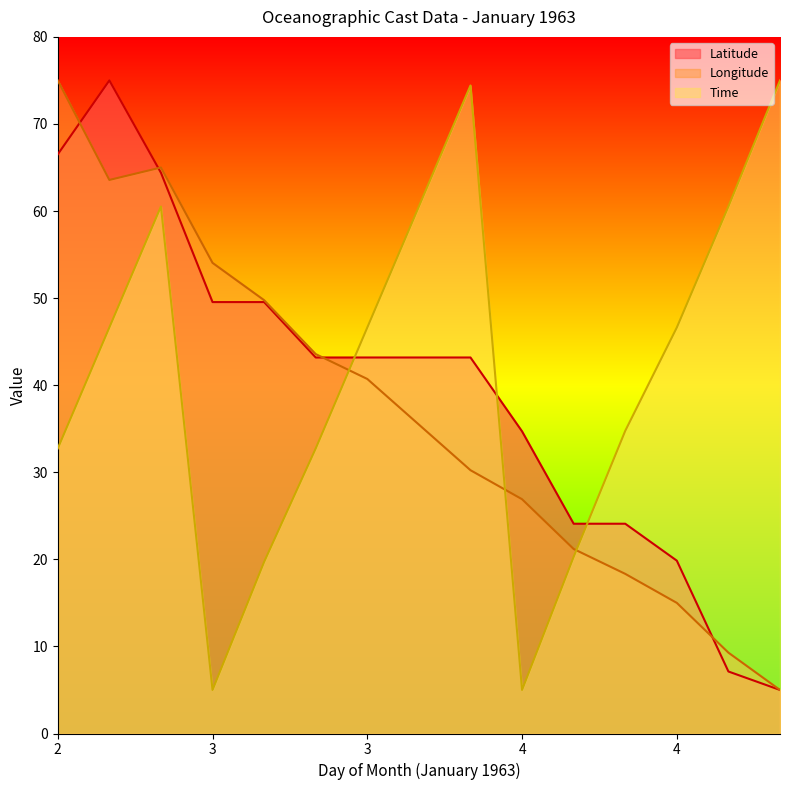

List the series in order of their overall mean, lowest first.

Longitude, Latitude, Time